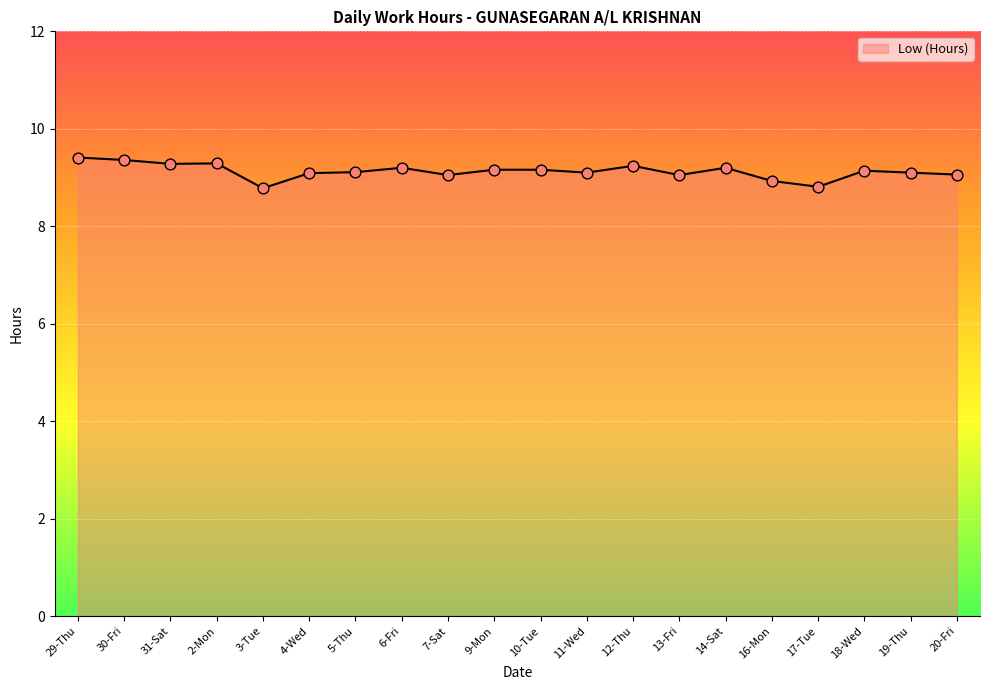

Which has a higher value, 30-Fri or 4-Wed?

30-Fri